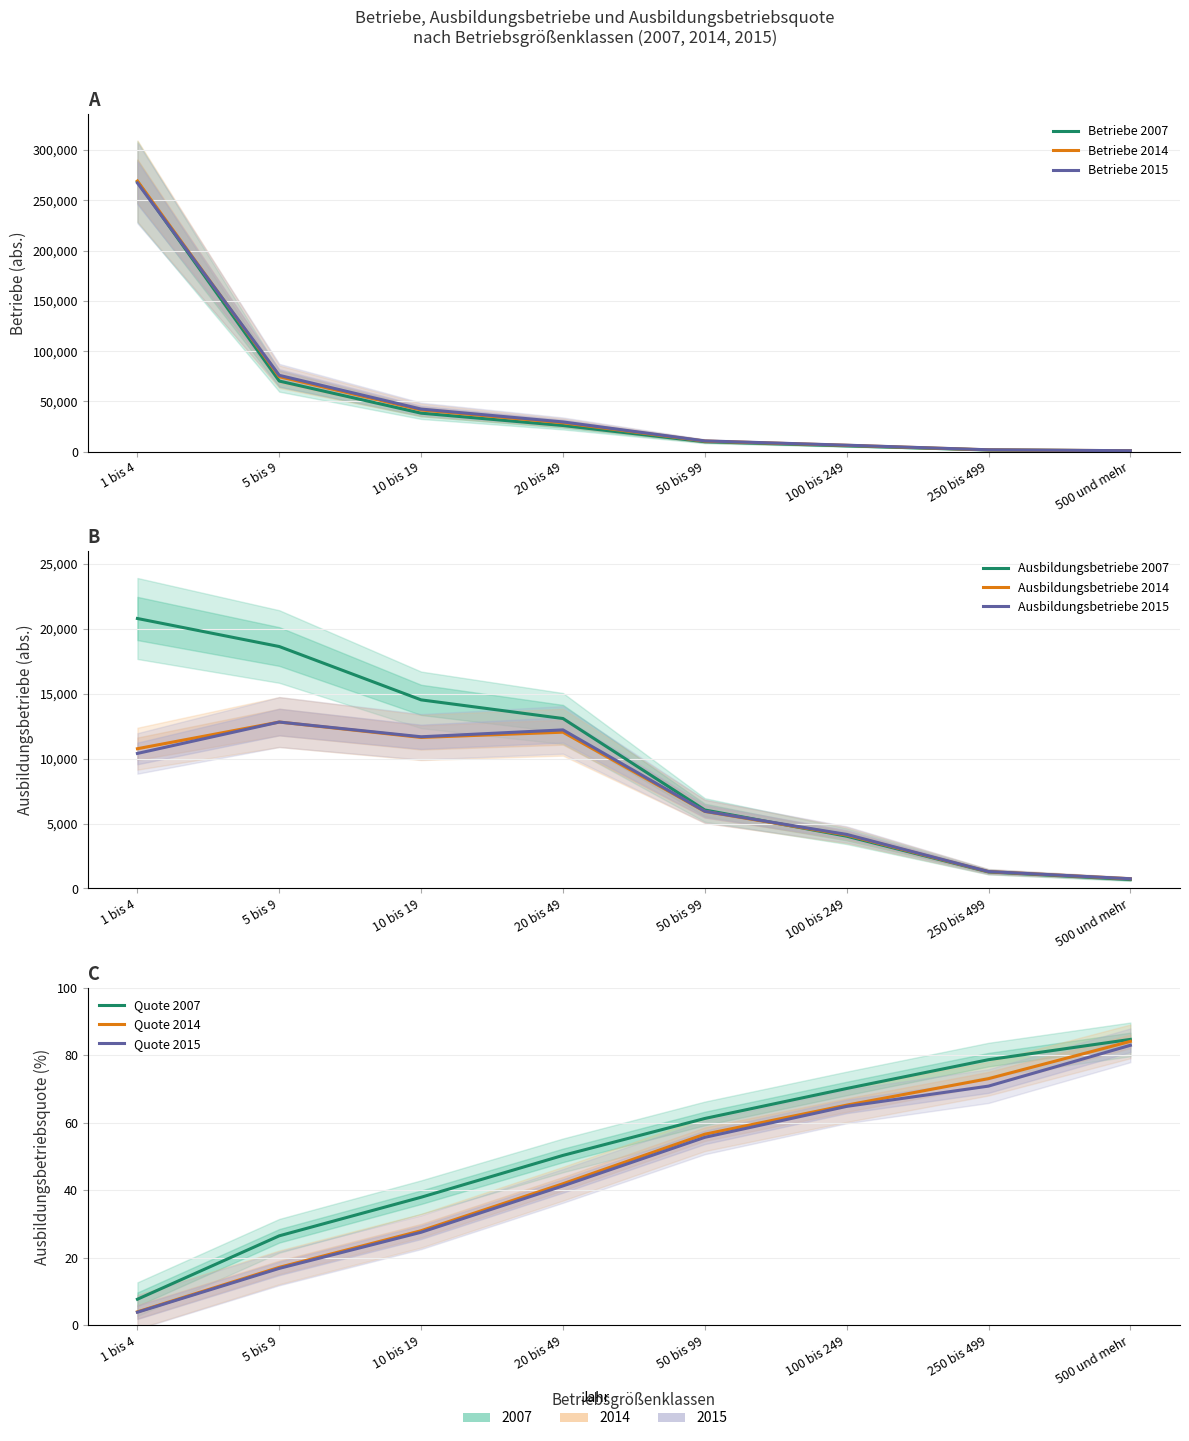

How many lines are shown in the chart?

3